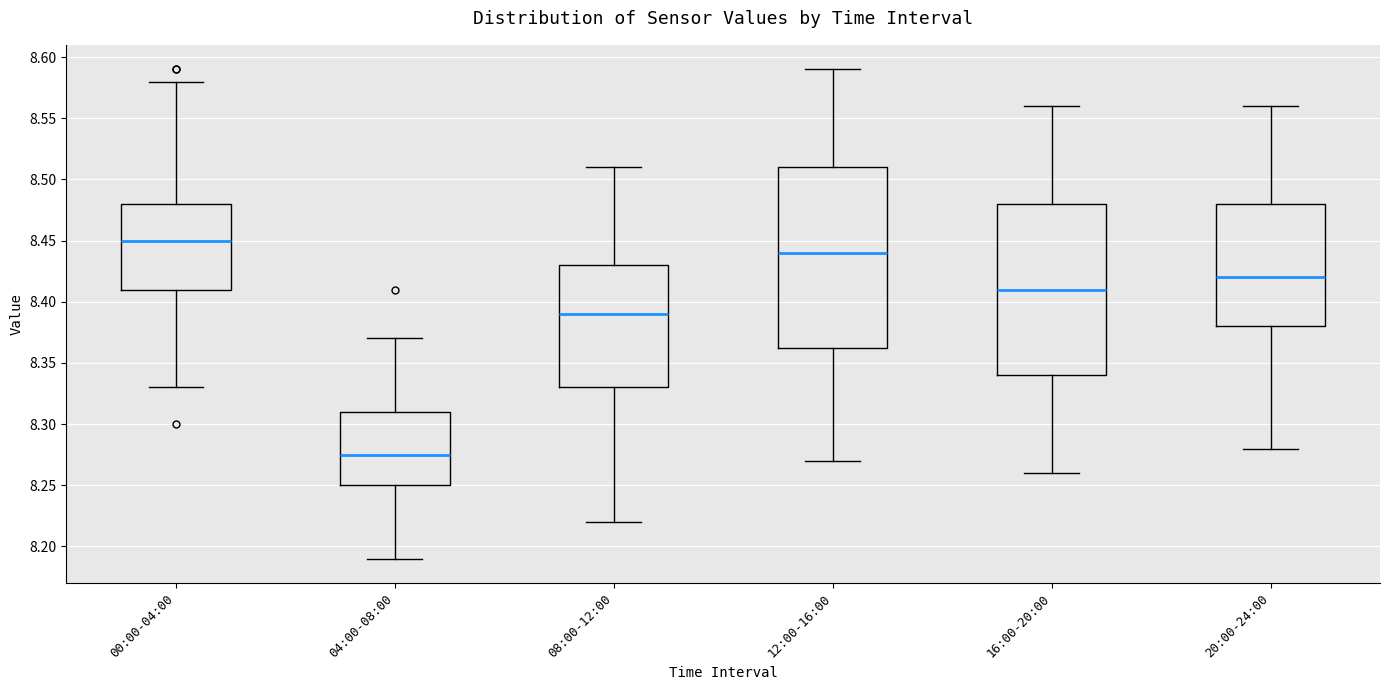

Reading left to right, read every box against the y-axis: the position of its median line, the range the box covers, and the ends of its whiskers. The values are not printed on the chart, so give them approximately, as read against the axis.

00:00-04:00: median 8.450, box 8.410 to 8.480, whiskers 8.330 to 8.580
04:00-08:00: median 8.275, box 8.250 to 8.310, whiskers 8.190 to 8.370
08:00-12:00: median 8.390, box 8.330 to 8.430, whiskers 8.220 to 8.510
12:00-16:00: median 8.440, box 8.365 to 8.510, whiskers 8.270 to 8.590
16:00-20:00: median 8.410, box 8.340 to 8.480, whiskers 8.260 to 8.560
20:00-24:00: median 8.420, box 8.380 to 8.480, whiskers 8.280 to 8.560